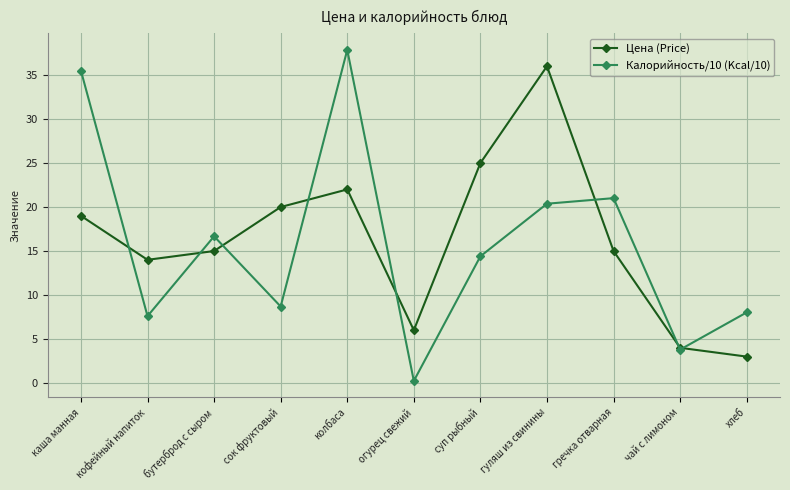

The value of Калорийность/10 (Kcal/10) at чай с лимоном is 5.9. True or false?

False